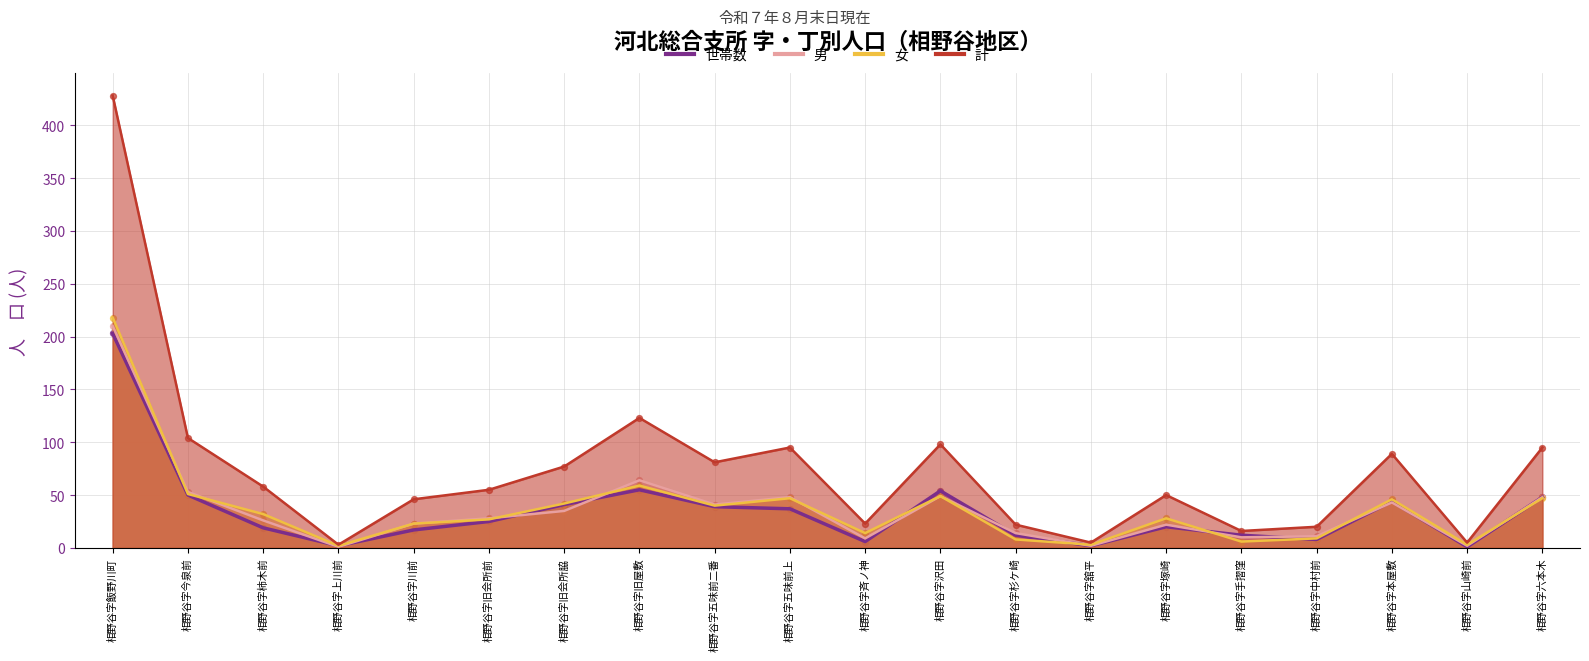

What is the total value across all series at 相野谷字旧会所前?

135